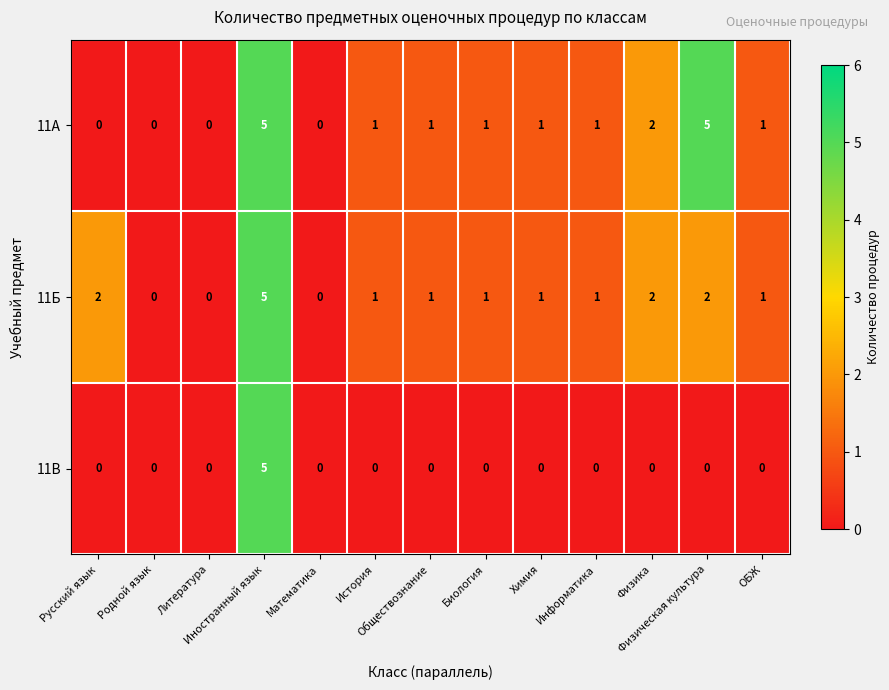

What is the difference between the maximum and minimum values in the 11В series?

5